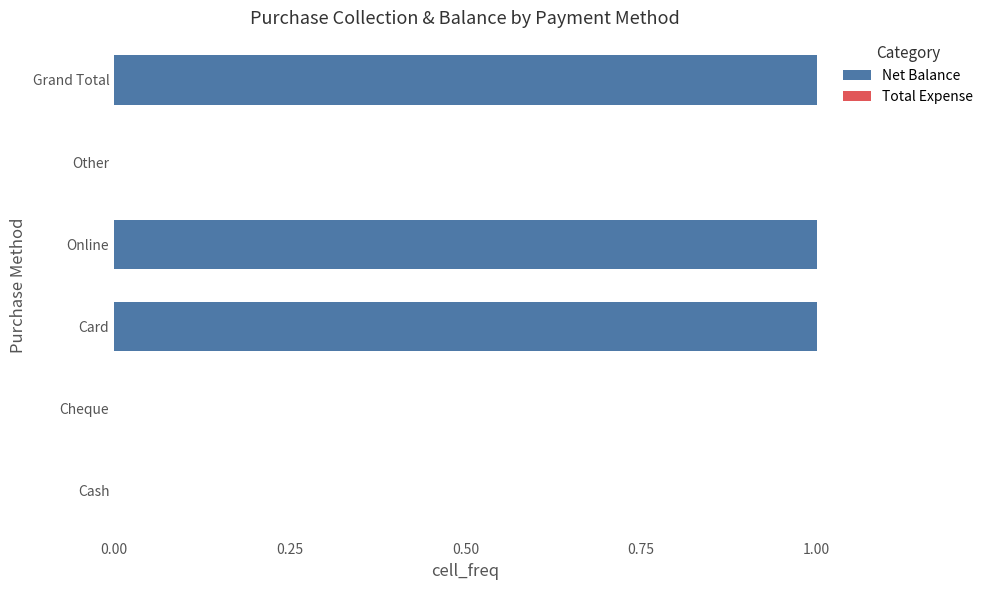

Approximately how many times larger is the value at Card compared to Grand Total?

1.0